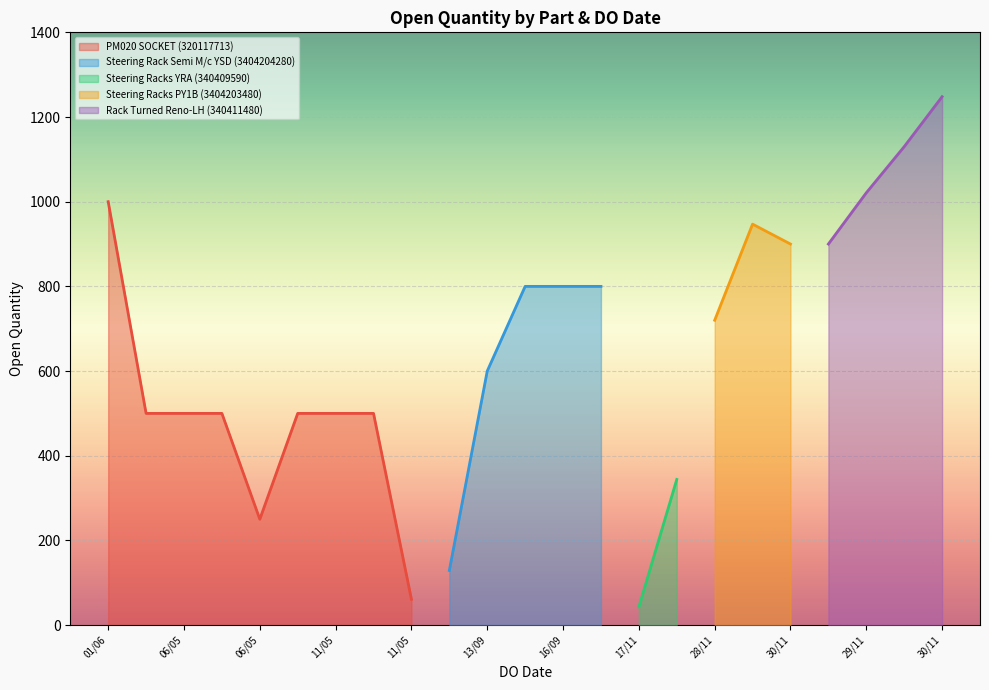

How many data points does each series have?

23